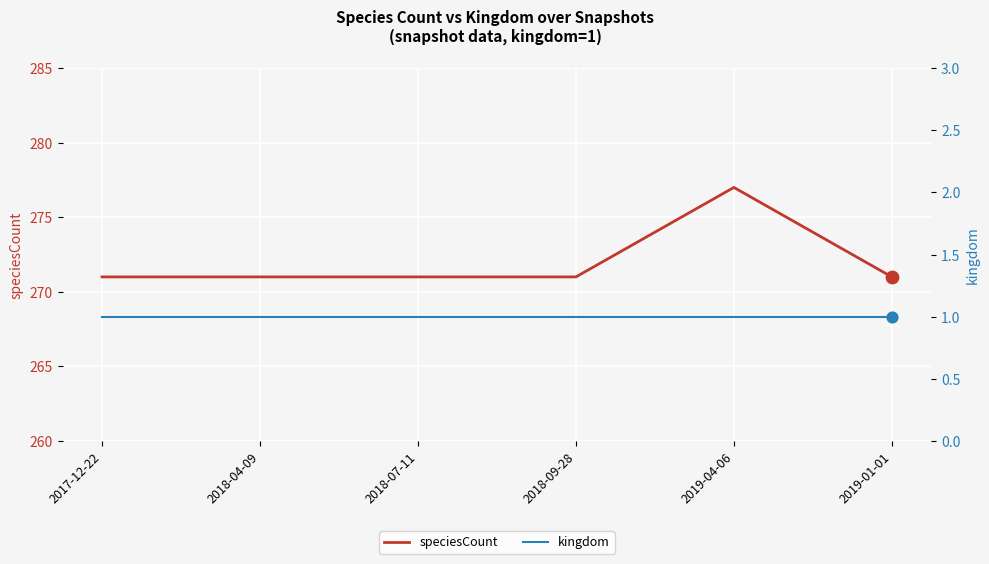

What is the total value across all series at 2019-04-06?

278